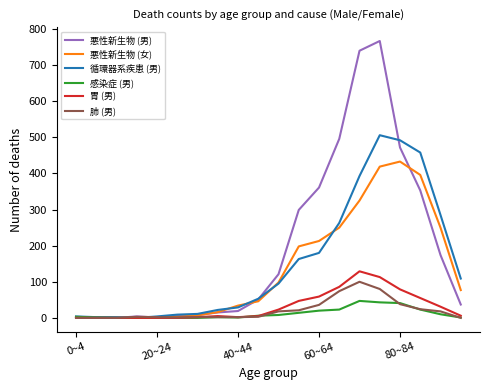

What is the greatest value displayed?

767